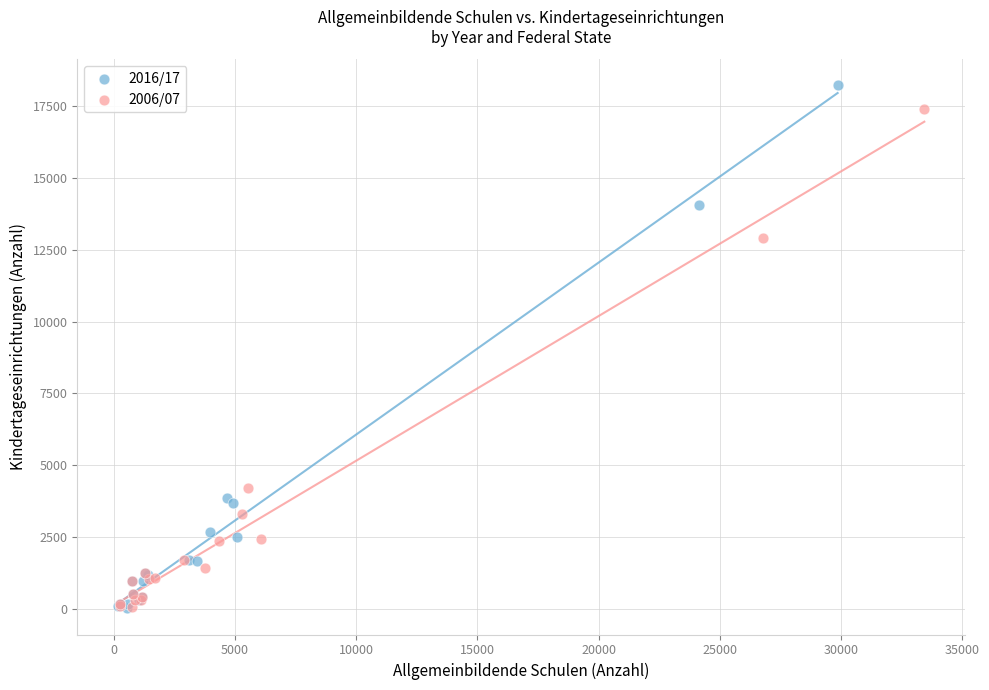

Which series reaches the maximum Y coordinate?

2016/17